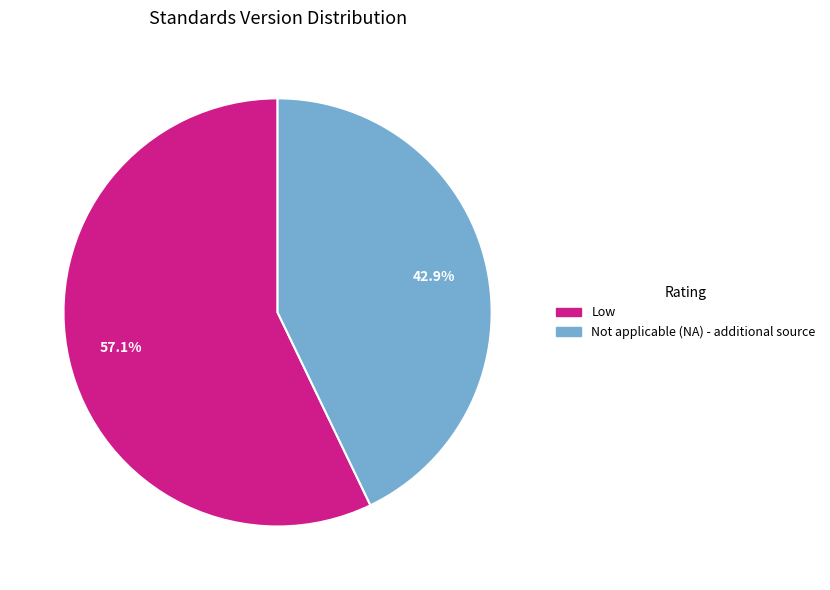

Is there any slice that represents more than half of the pie?

Yes